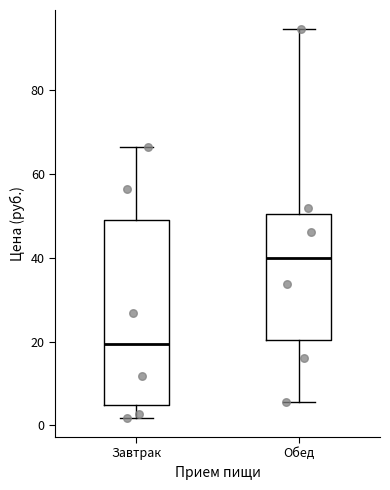

Reading left to right, read every box against the y-axis: the position of its median line, the range the box covers, and the ends of its whiskers. The values are not printed on the chart, so give them approximately, as read against the axis.

Завтрак: median 20, box 4 to 48, whiskers 2 to 66
Обед: median 40, box 20 to 50, whiskers 6 to 94